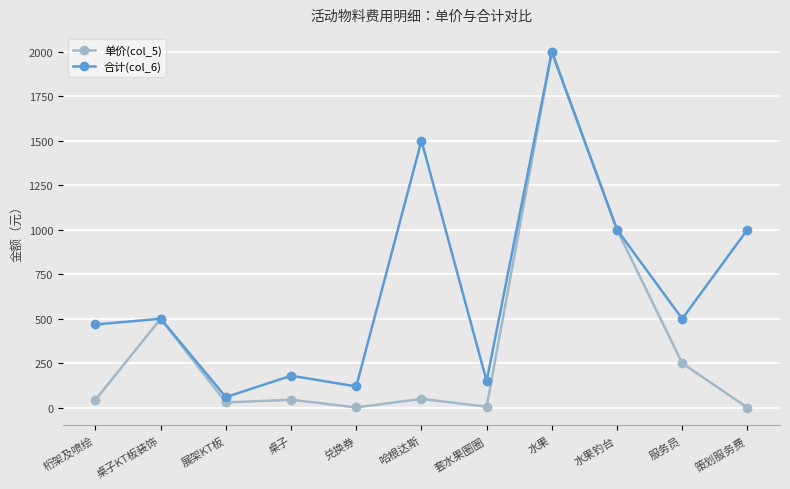

What is the total value across all series at 水果?

4000